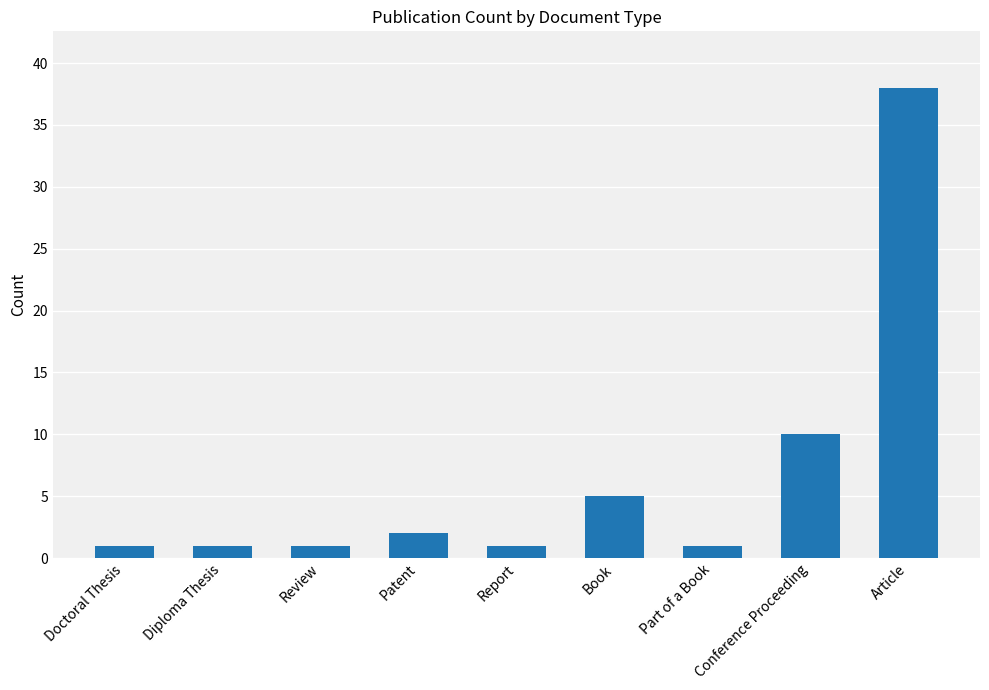

Is it true that the value at Book is 5?

True